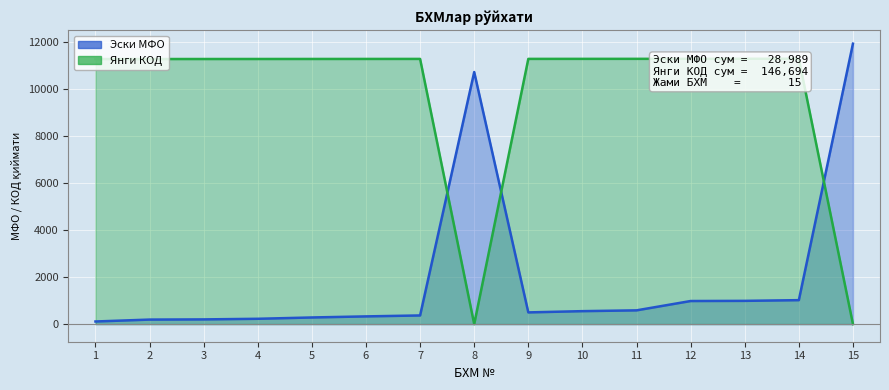

Reading right to left, list all the values displayed in this chart.

Эски МФО: 11933	1019	989	982	585	551	498	10725	368	328	282	226	200	192	111
Янги КОД: 0	11291	11290	11288	11287	11286	11285	0	11284	11283	11282	11281	11280	11279	11278